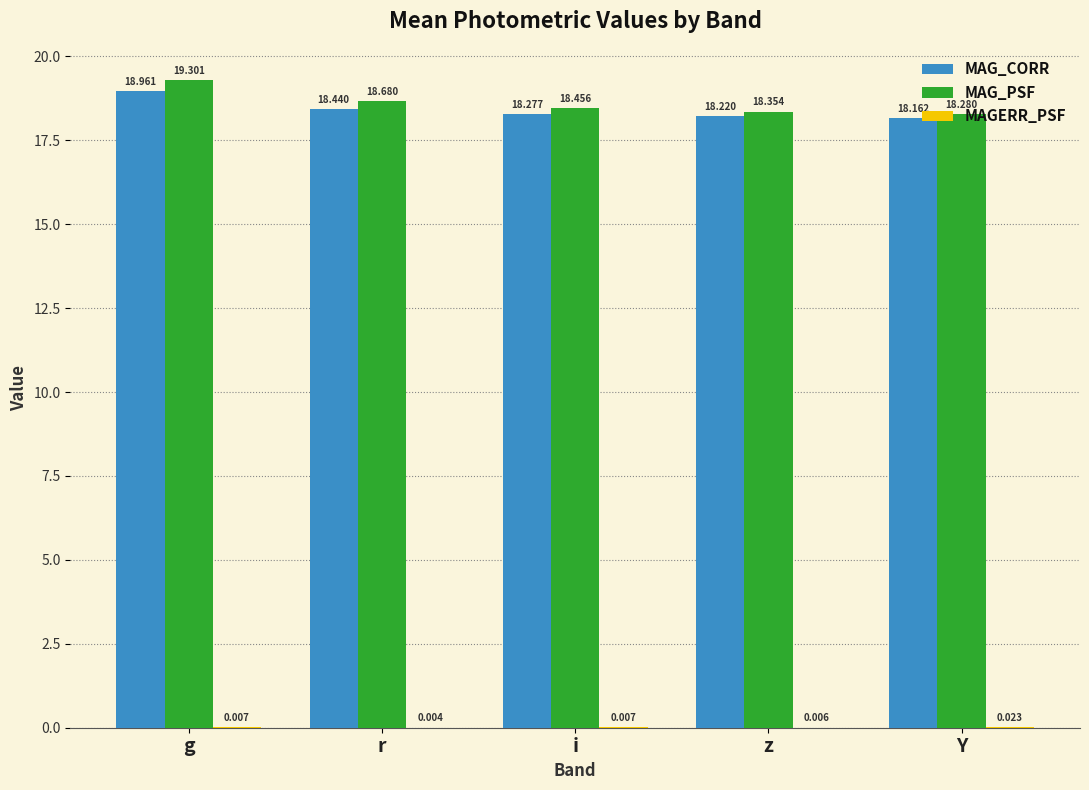

Which category has the highest value across all series?

g